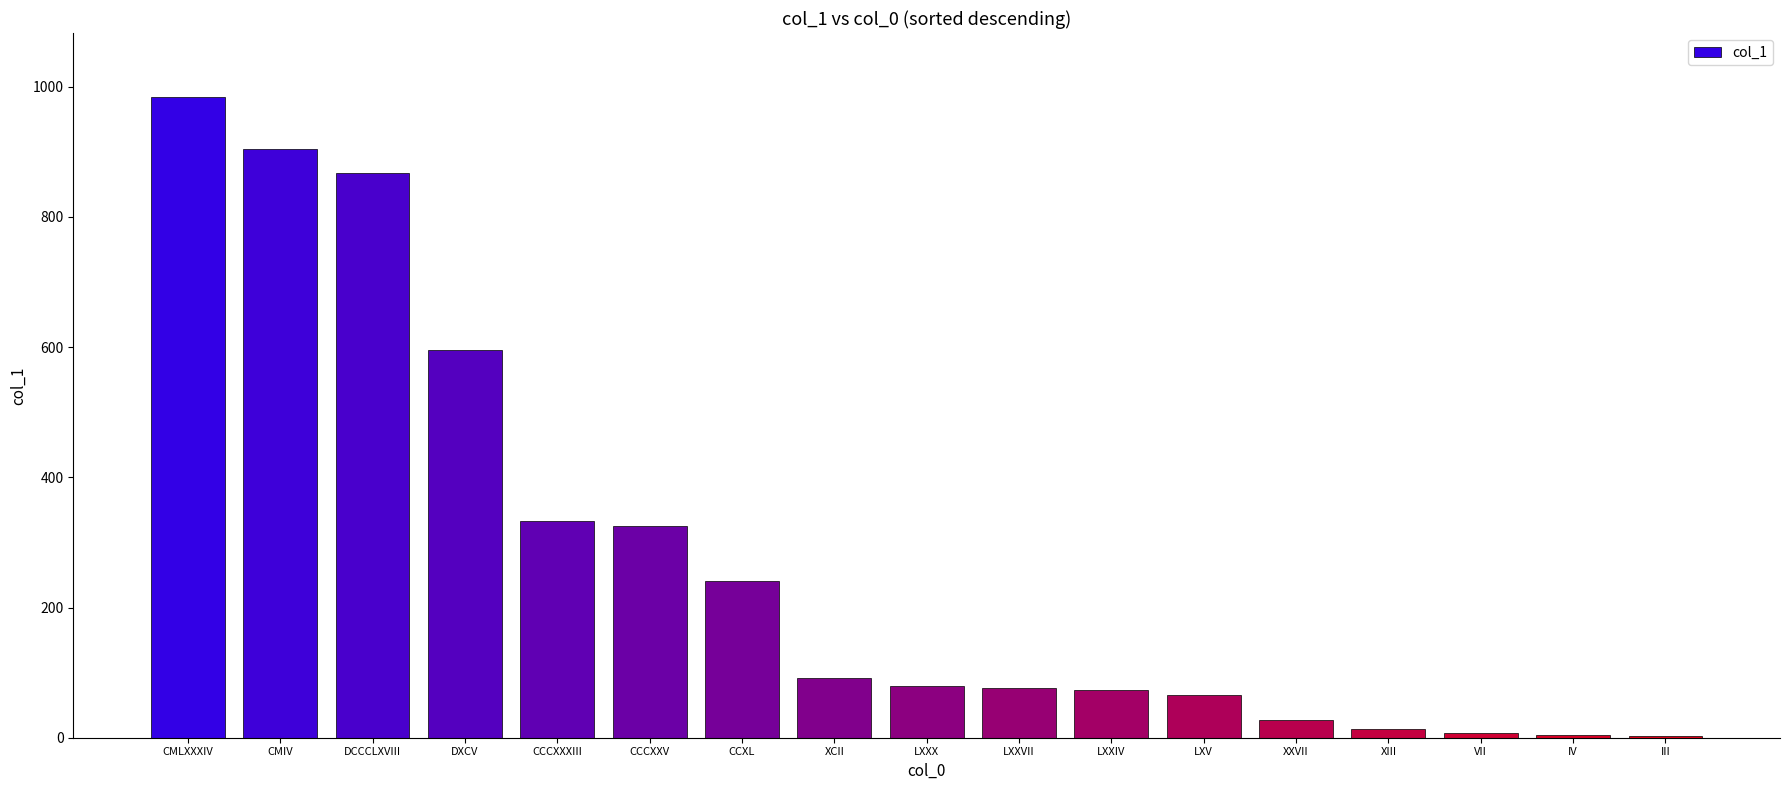

Between XXVII and CMIV, which is larger?

CMIV